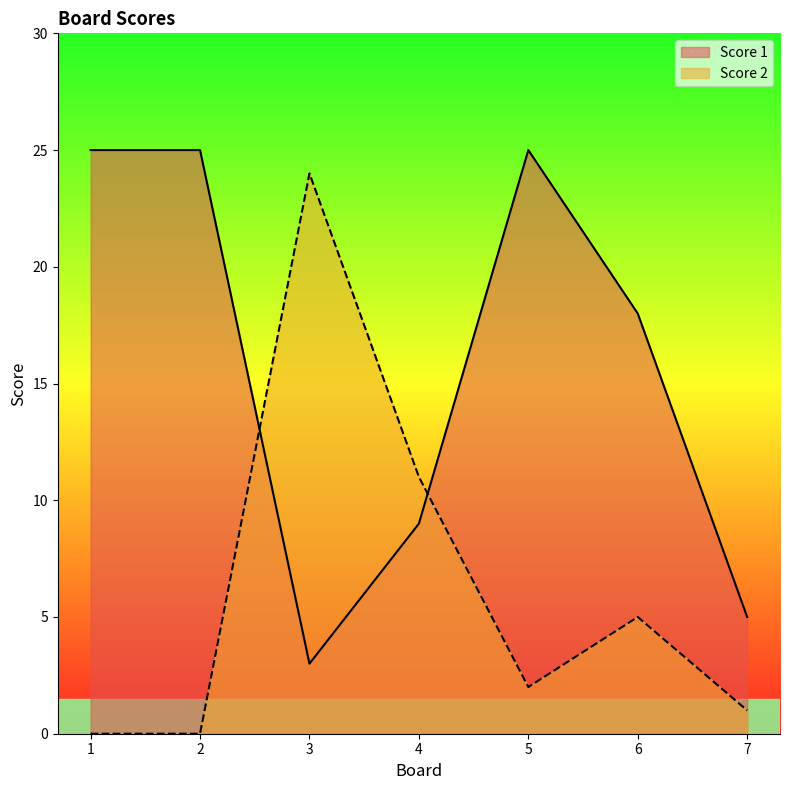

How many values in the Score 1 series are below 18?

3